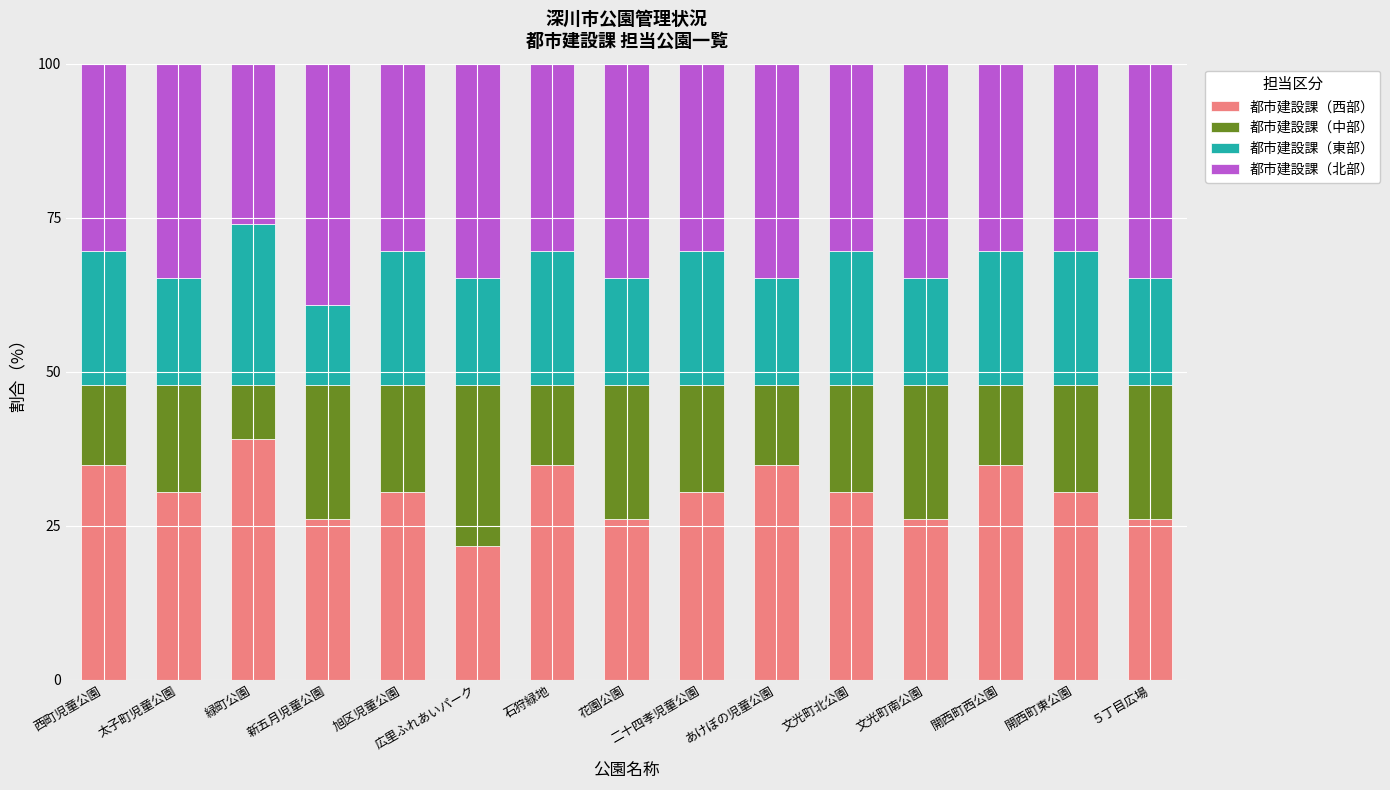

What is the total value across all series at 緑町公園?

100.0